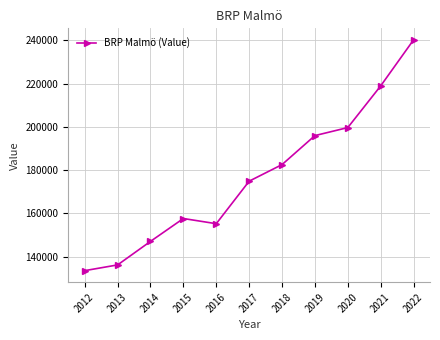

Read the value at 2013, to the nearest 50.

136250